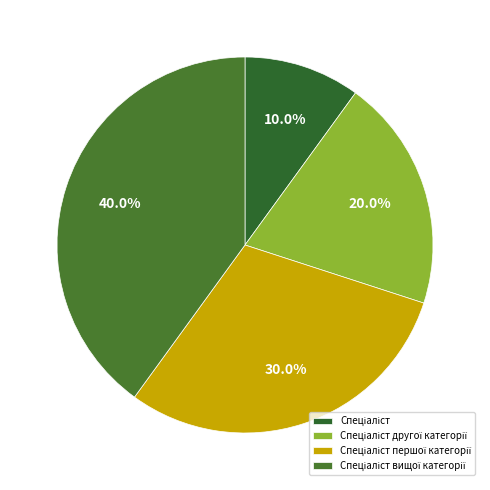

What percentage is the Спеціаліст вищої категорії slice, to the nearest percent?

40%